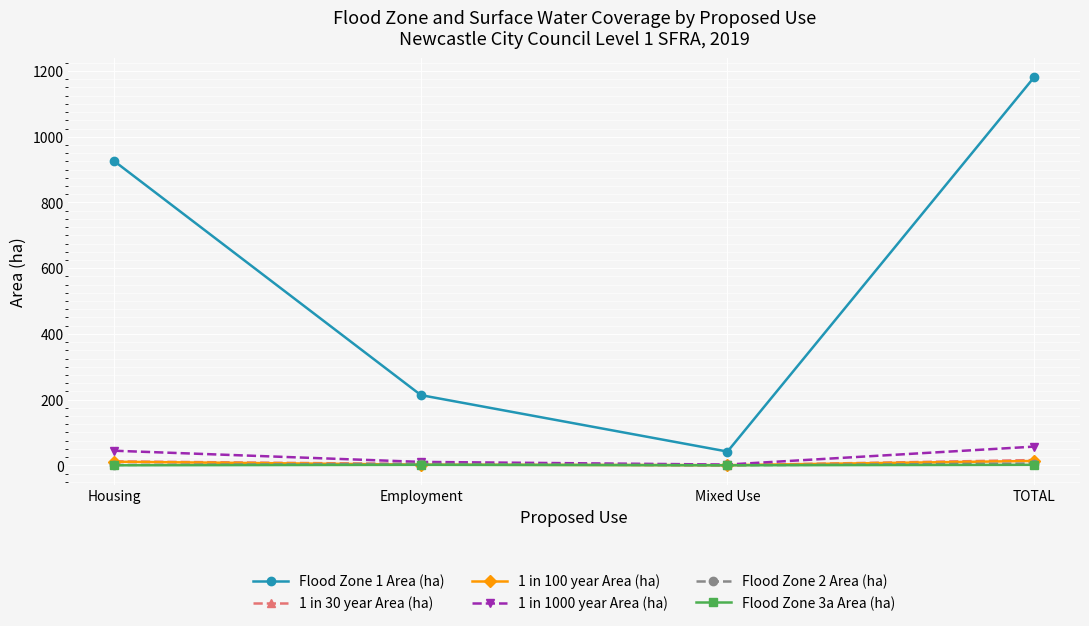

At which label does Flood Zone 3a Area (ha) first exceed 1?

Employment